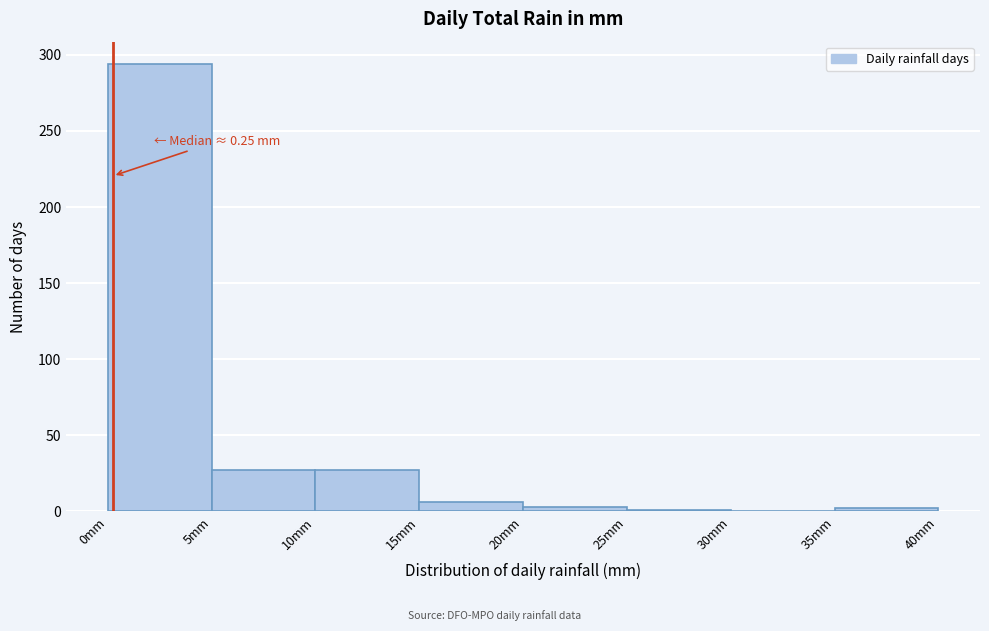

Over which range of the x-axis is the bar tallest?

0 to 5